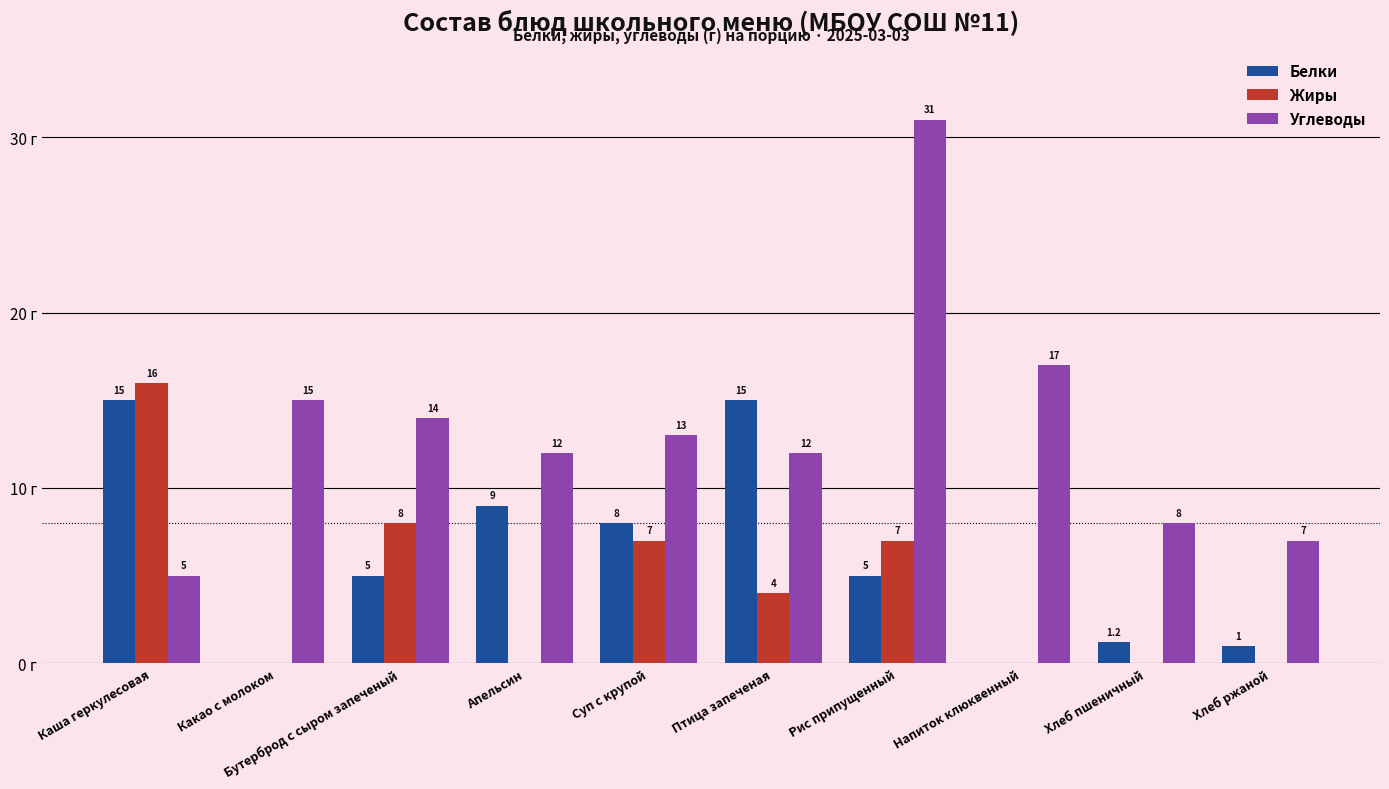

Which label corresponds to the largest value in the chart?

Рис припущенный